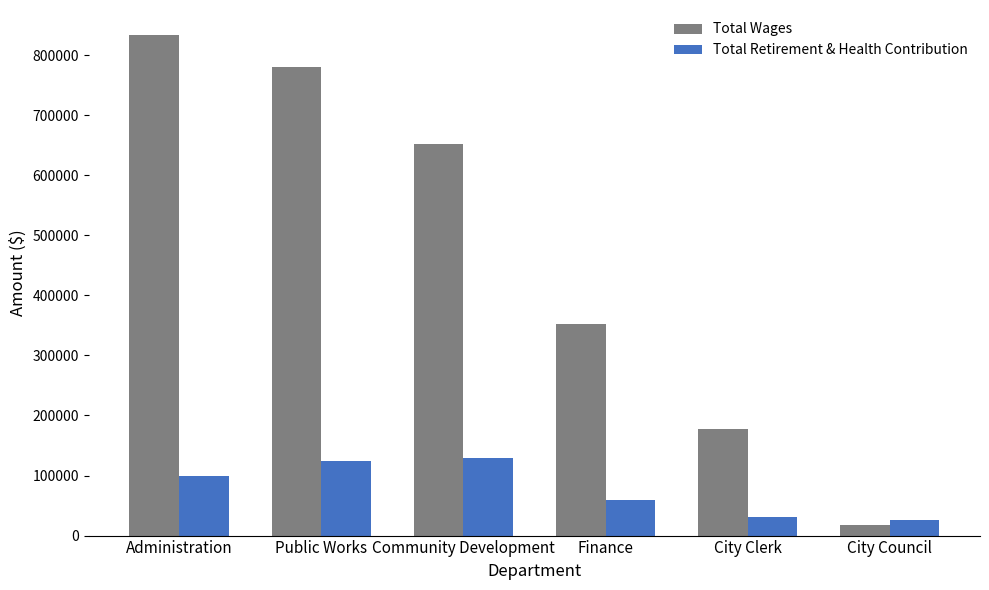

At how many categories does at least one series exceed 517647?

3